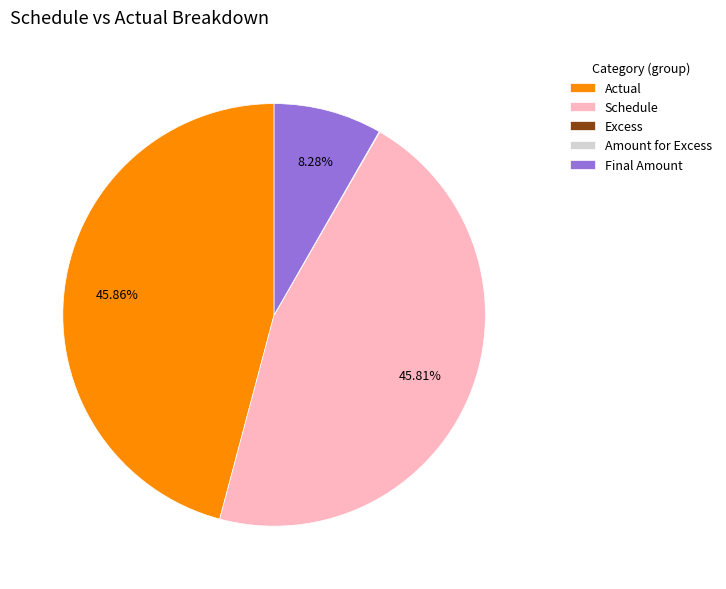

Do Actual and Schedule together represent more than half of the pie?

Yes